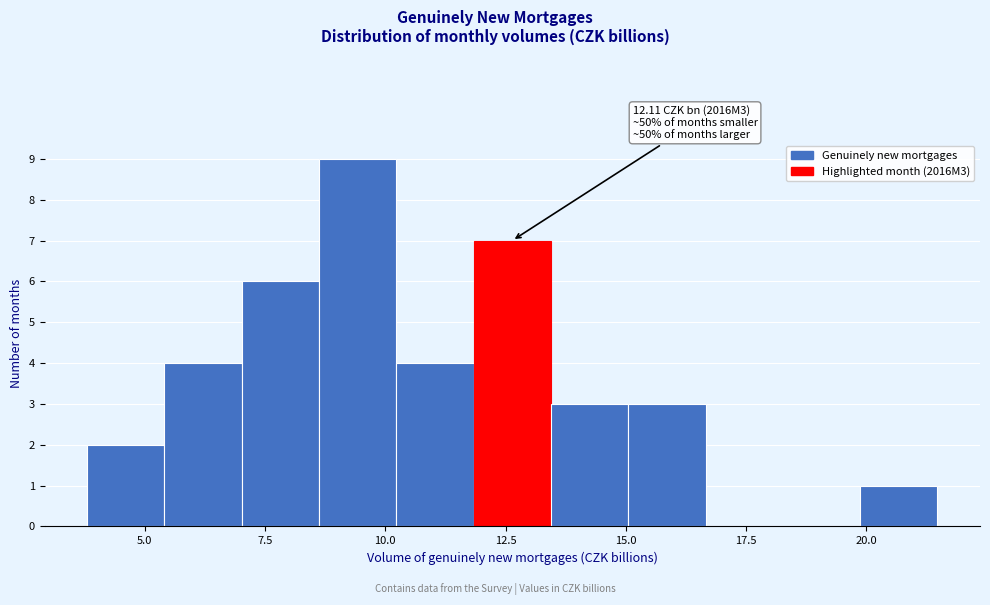

Read against the x-axis, roughly where is the centre of the tallest bar?

9.5